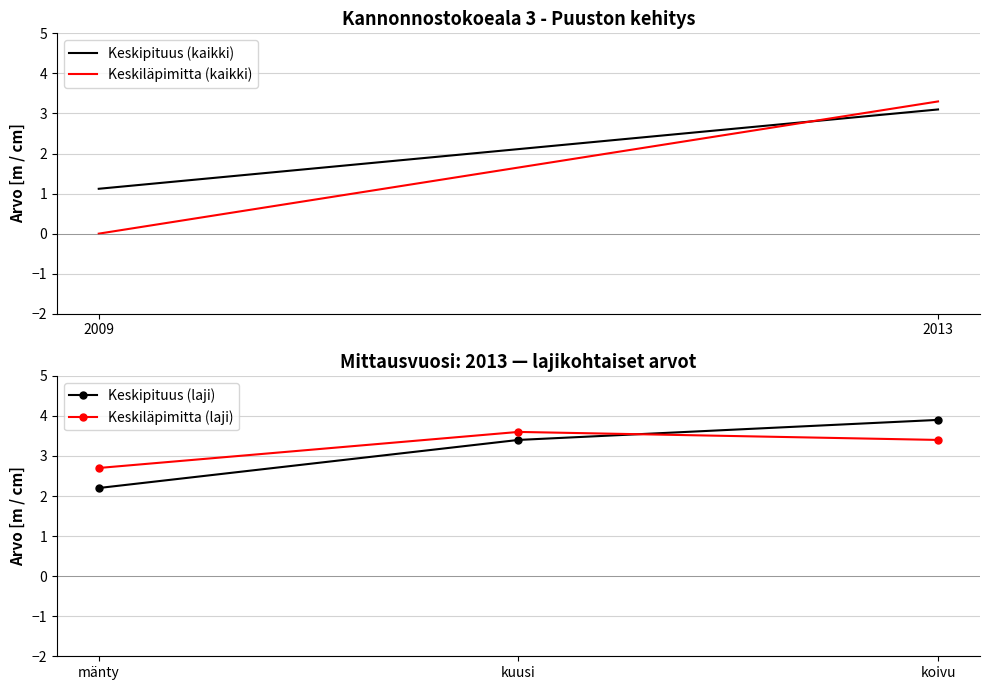

What is the difference between the second highest and minimum values in the Keskipituus (laji) series?

1.2